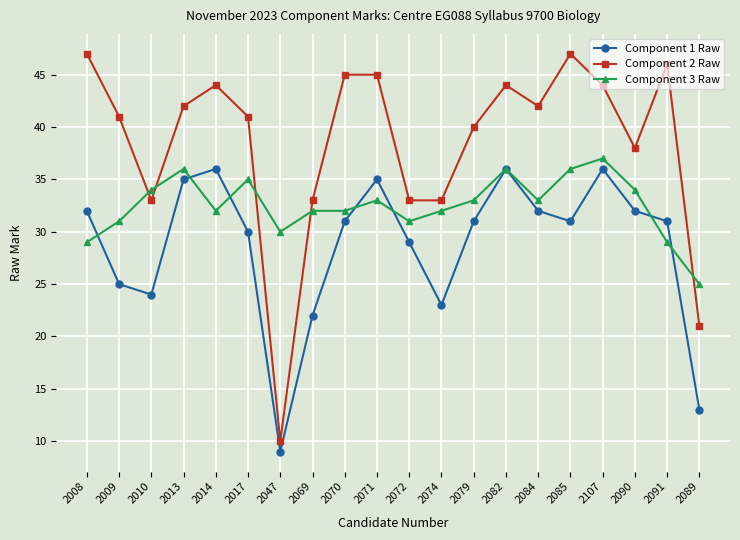

Is the value of Component 1 Raw at 2090 greater than the value of Component 3 Raw at 2010?

No